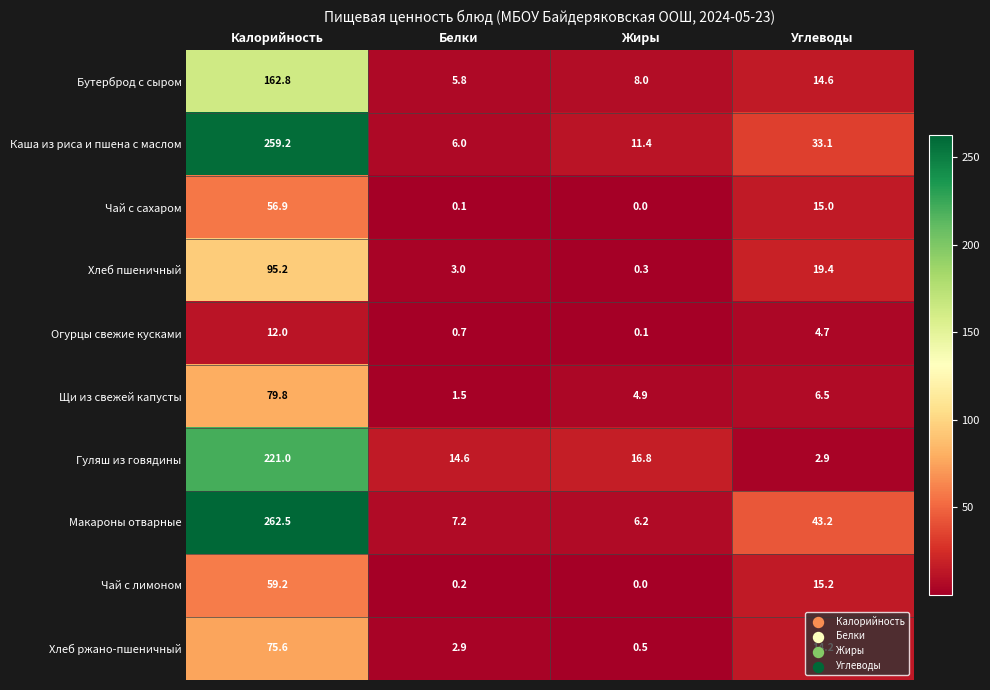

Which series has the largest total across all categories?

Макароны отварные